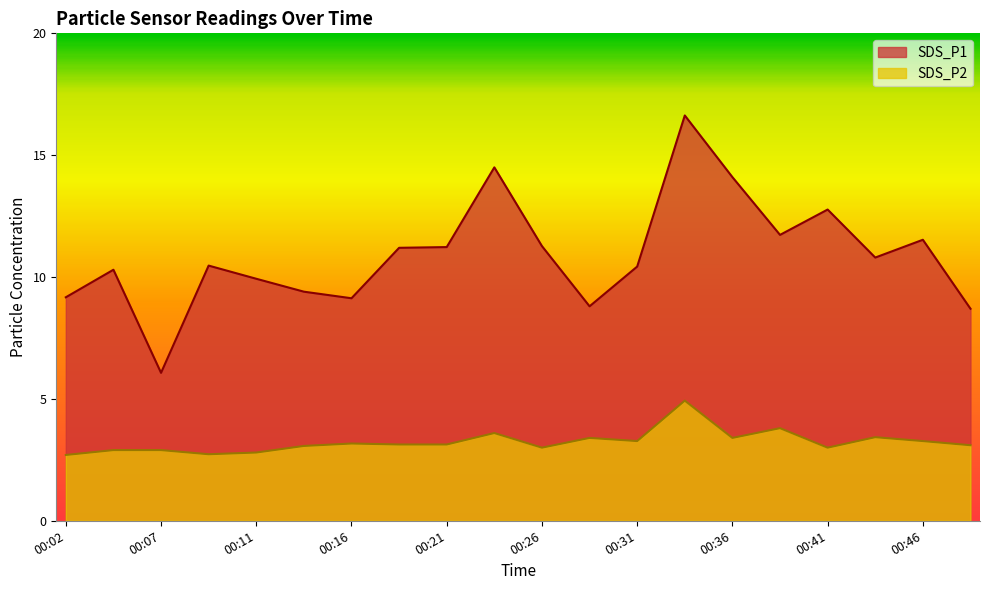

Where is SDS_P2 nearest to the value 3?

00:26